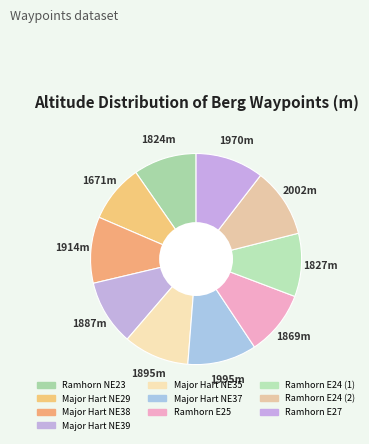

What is the ratio of the value at Major Hart NE38 to the value at Ramhorn NE23?

1.0